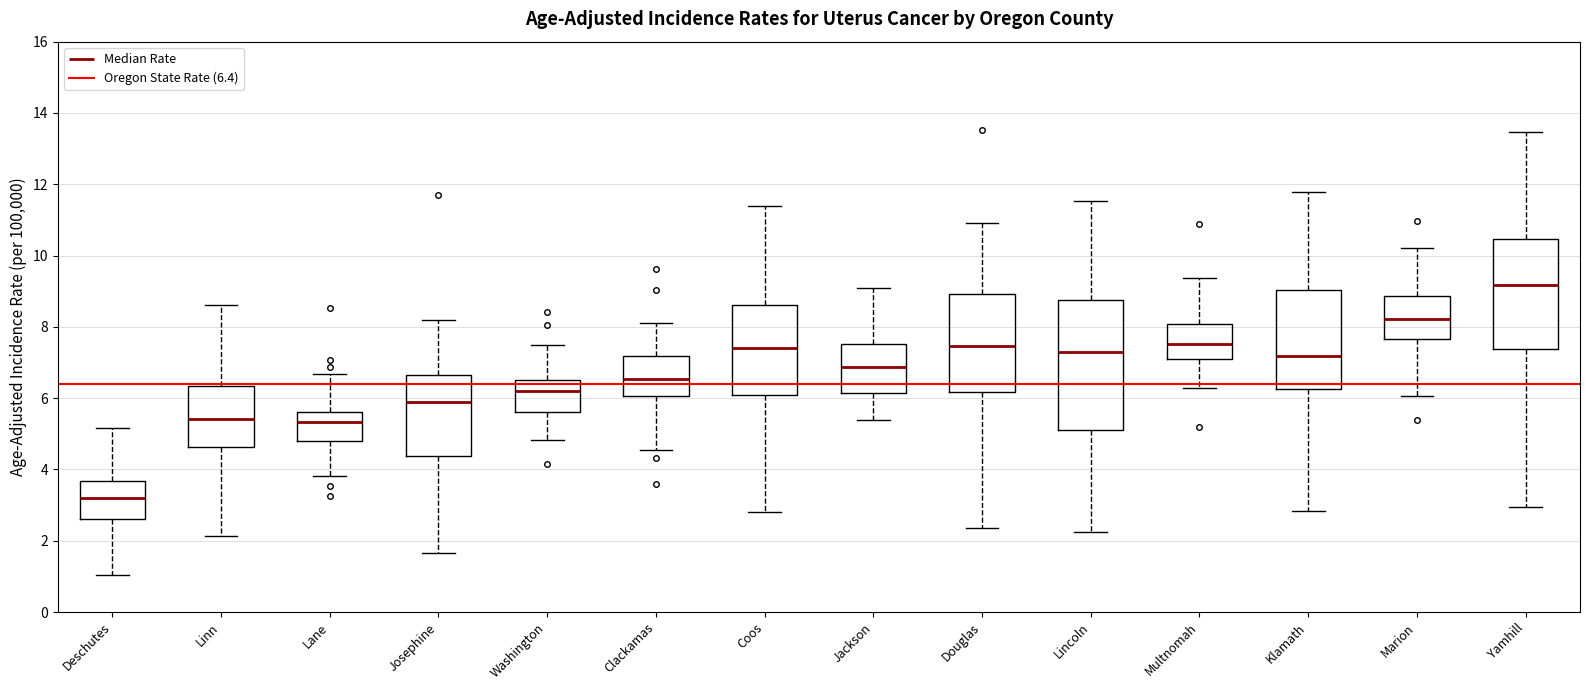

Reading left to right, transcribe this box plot: for each box, give where its median line is, the range the box spans, and where its two whiskers end, as read against the y-axis. The values are not printed on the chart, so give them approximately, as read against the axis.

Deschutes: median 3.2, box 2.6 to 3.6, whiskers 1.0 to 5.2
Linn: median 5.4, box 4.6 to 6.4, whiskers 2.2 to 8.6
Lane: median 5.4, box 4.8 to 5.6, whiskers 3.8 to 6.6
Josephine: median 5.8, box 4.4 to 6.6, whiskers 1.6 to 8.2
Washington: median 6.2, box 5.6 to 6.6, whiskers 4.8 to 7.4
Clackamas: median 6.6, box 6.0 to 7.2, whiskers 4.6 to 8.2
Coos: median 7.4, box 6.0 to 8.6, whiskers 2.8 to 11.4
Jackson: median 6.8, box 6.2 to 7.6, whiskers 5.4 to 9.0
Douglas: median 7.4, box 6.2 to 9.0, whiskers 2.4 to 11.0
Lincoln: median 7.2, box 5.0 to 8.8, whiskers 2.2 to 11.6
Multnomah: median 7.6, box 7.0 to 8.0, whiskers 6.2 to 9.4
Klamath: median 7.2, box 6.2 to 9.0, whiskers 2.8 to 11.8
Marion: median 8.2, box 7.6 to 8.8, whiskers 6.0 to 10.2
Yamhill: median 9.2, box 7.4 to 10.4, whiskers 3.0 to 13.4